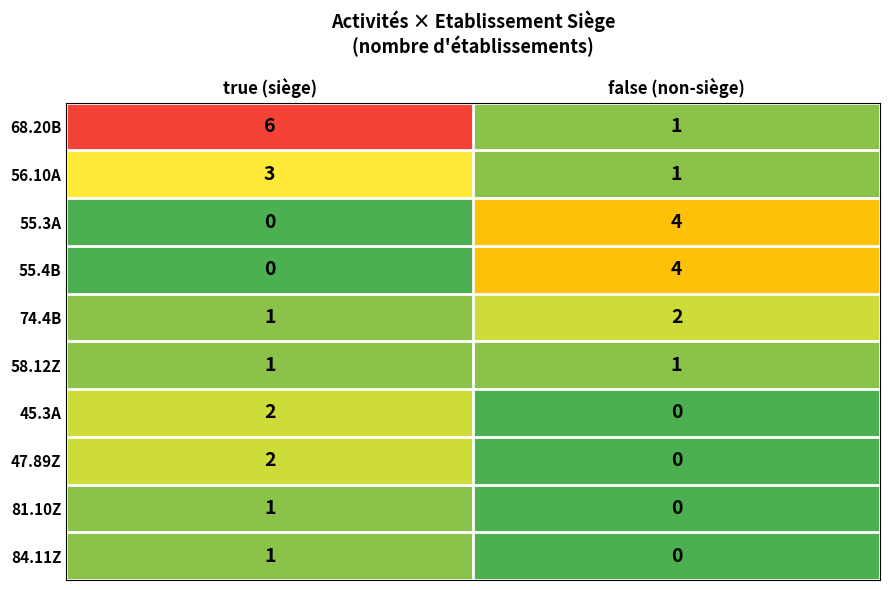

True or false: 47.89Z has a value of 3 at true (siège).

False